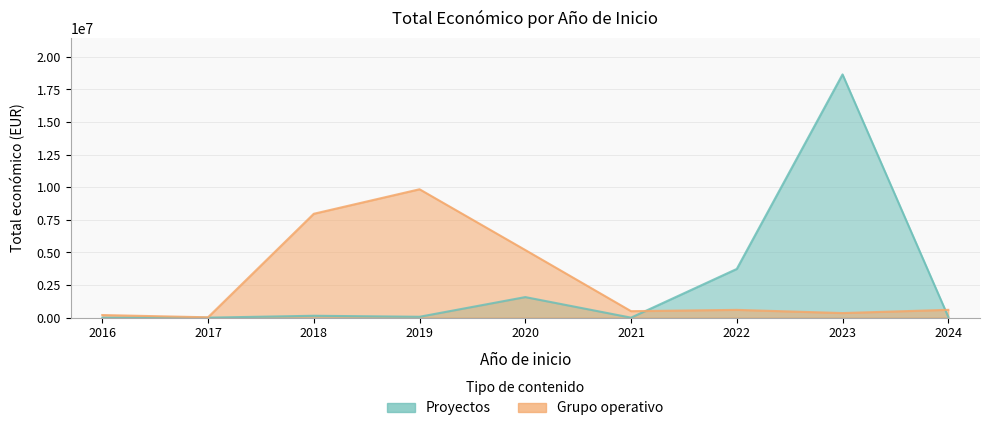

How many values in the Grupo operativo series are below 596368?

4